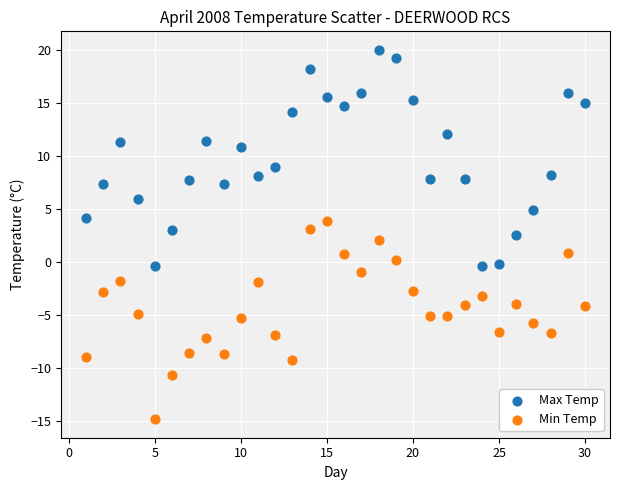

Across all data points, what is the range of X values (max minus min)?

29.0